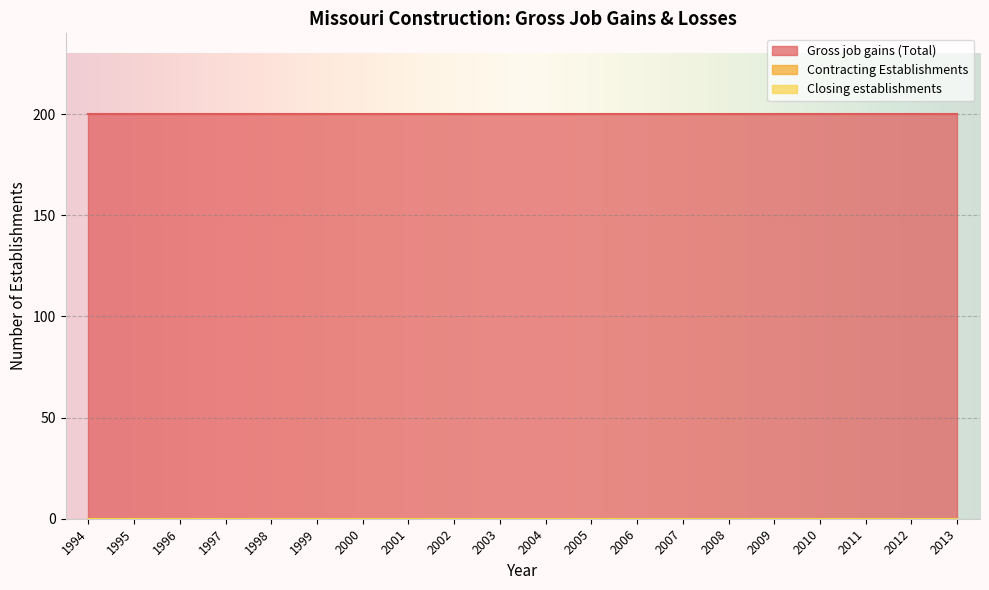

How many lines are shown in the chart?

3